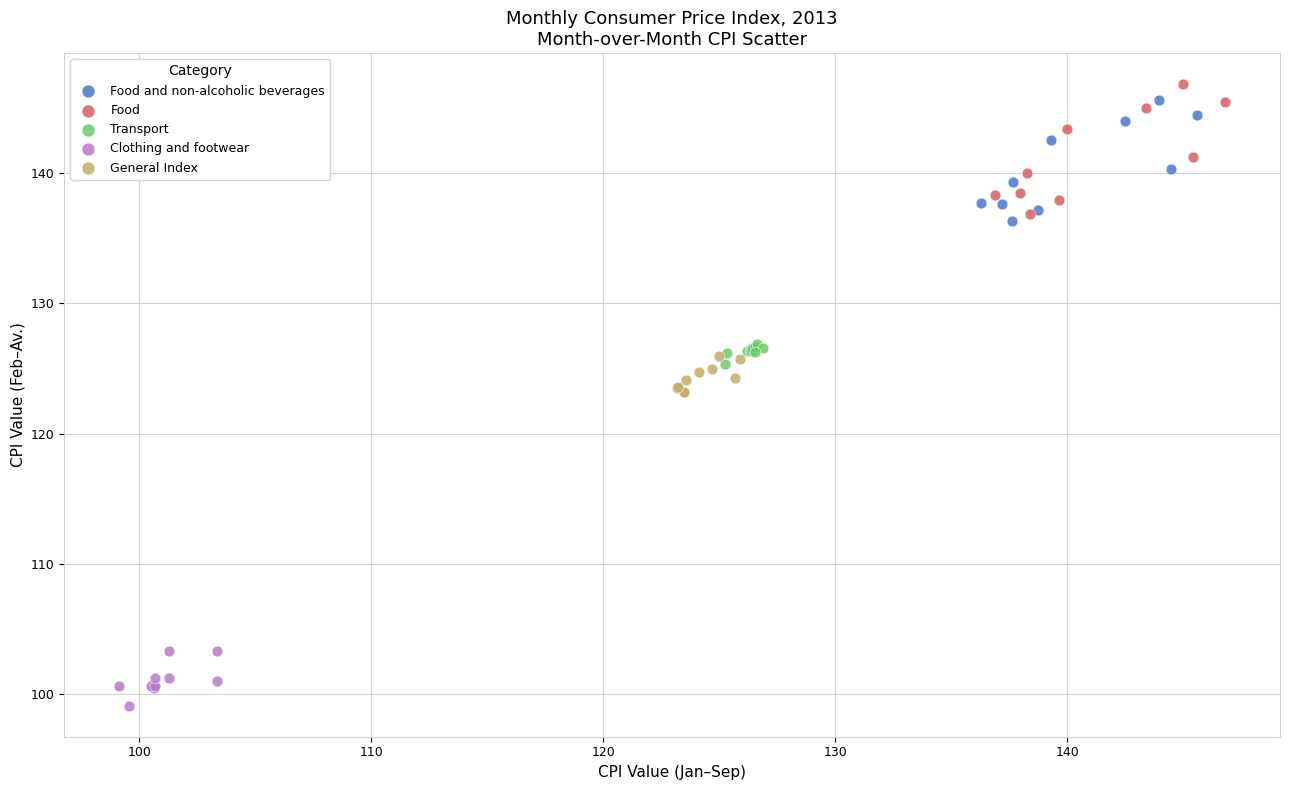

Which series has the widest spread of Y values?

Food